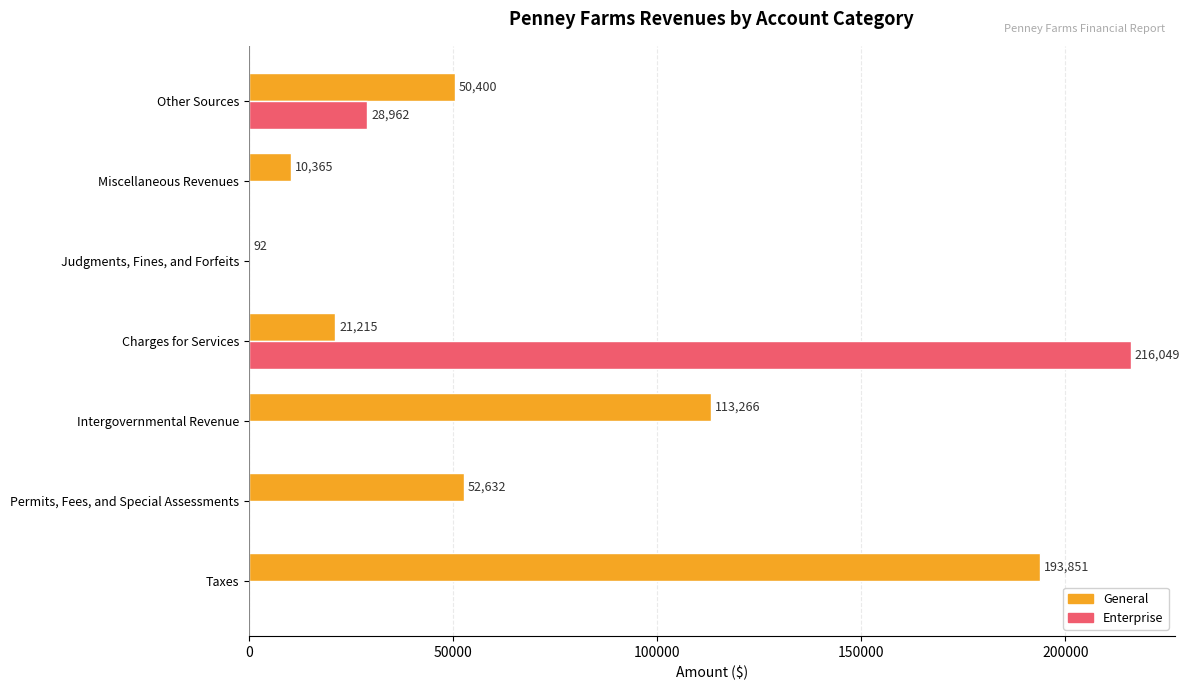

The value of Enterprise at Permits, Fees, and Special Assessments is 133086. True or false?

False